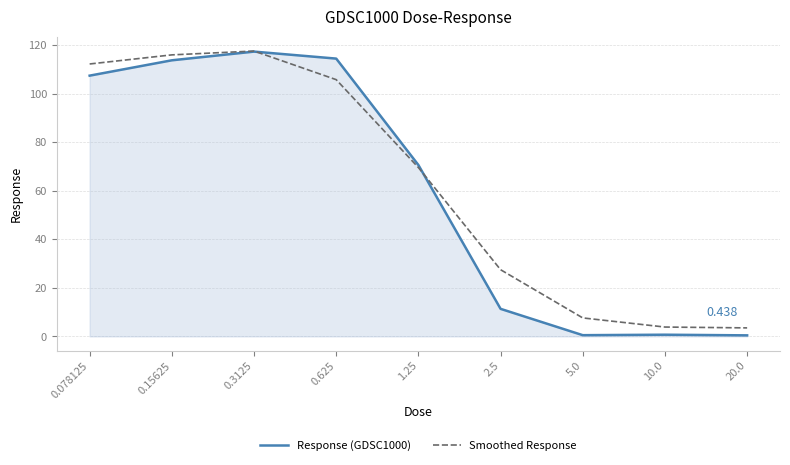

True or false: Smoothed Response has a value of 112.2 at 0.078125.

True